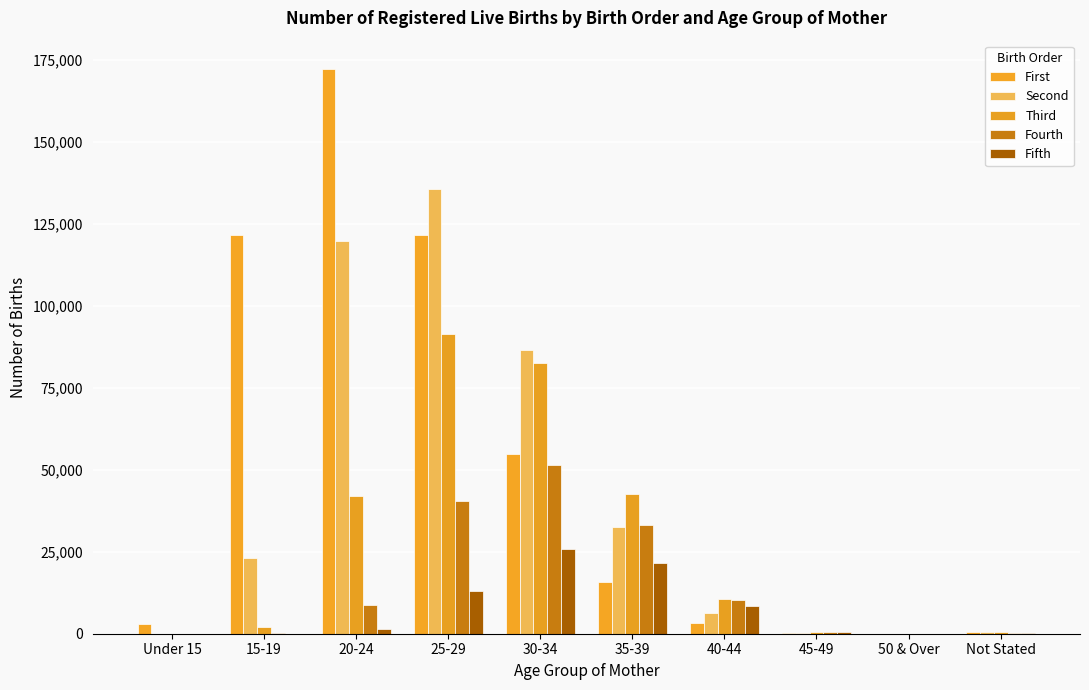

Count the number of data series in this chart.

5